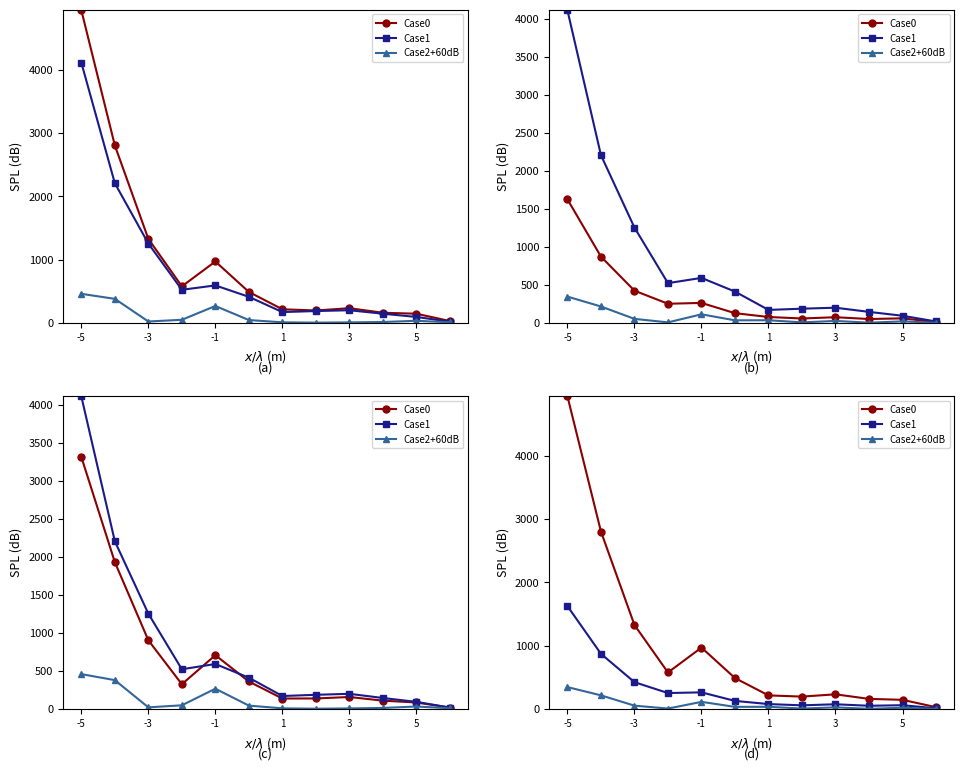

Where does the Case2+60dB series first go above 33?

-5